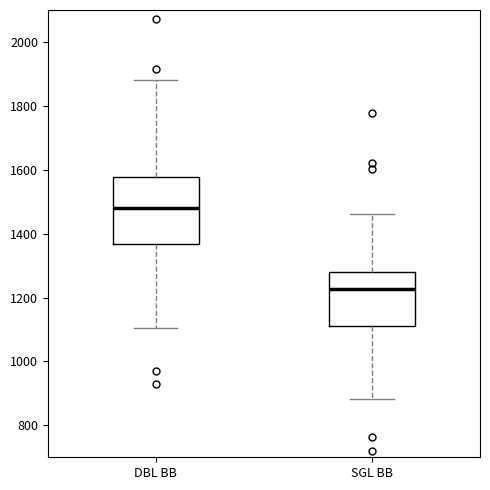

Where is the upper edge of the box for SGL BB on the y-axis? The values are not printed on the chart, so give them approximately, as read against the axis.

1280